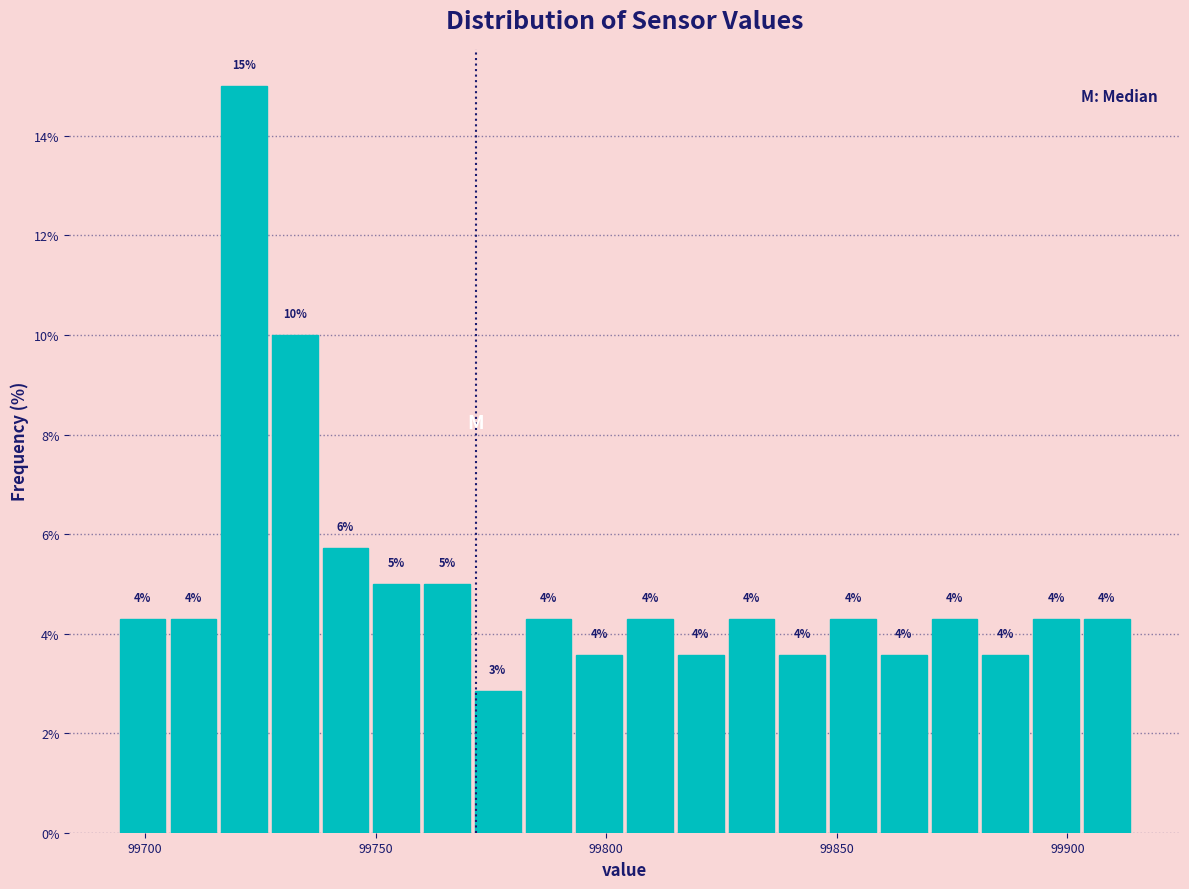

Read against the x-axis, roughly where is the centre of the tallest bar?

99720